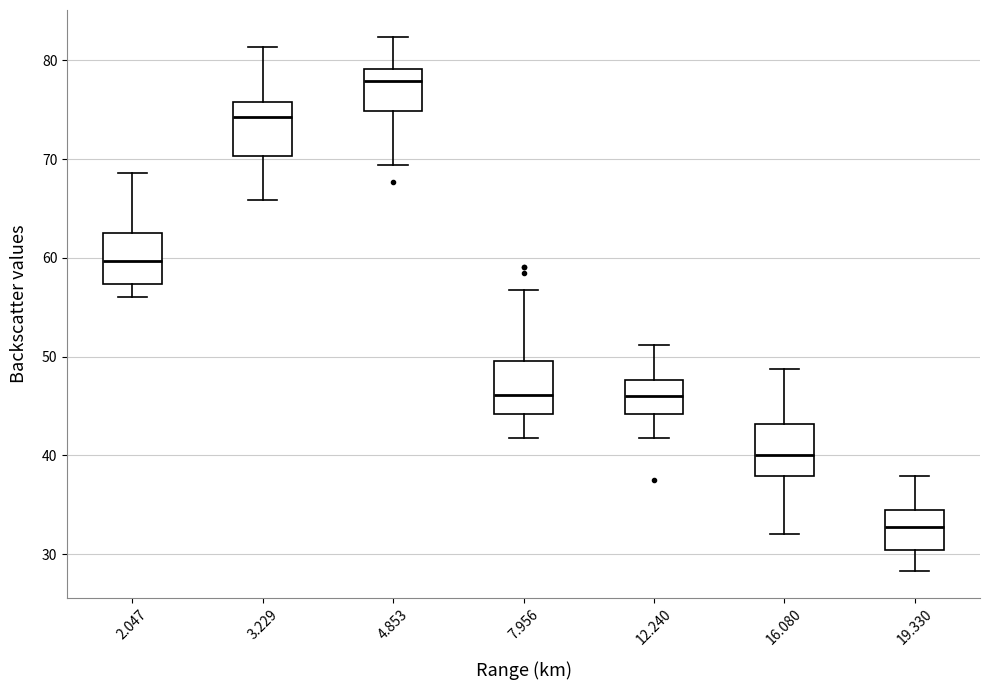

Where does the lower whisker of the box at x = 19.330 end on the y-axis? The values are not printed on the chart, so give them approximately, as read against the axis.

28